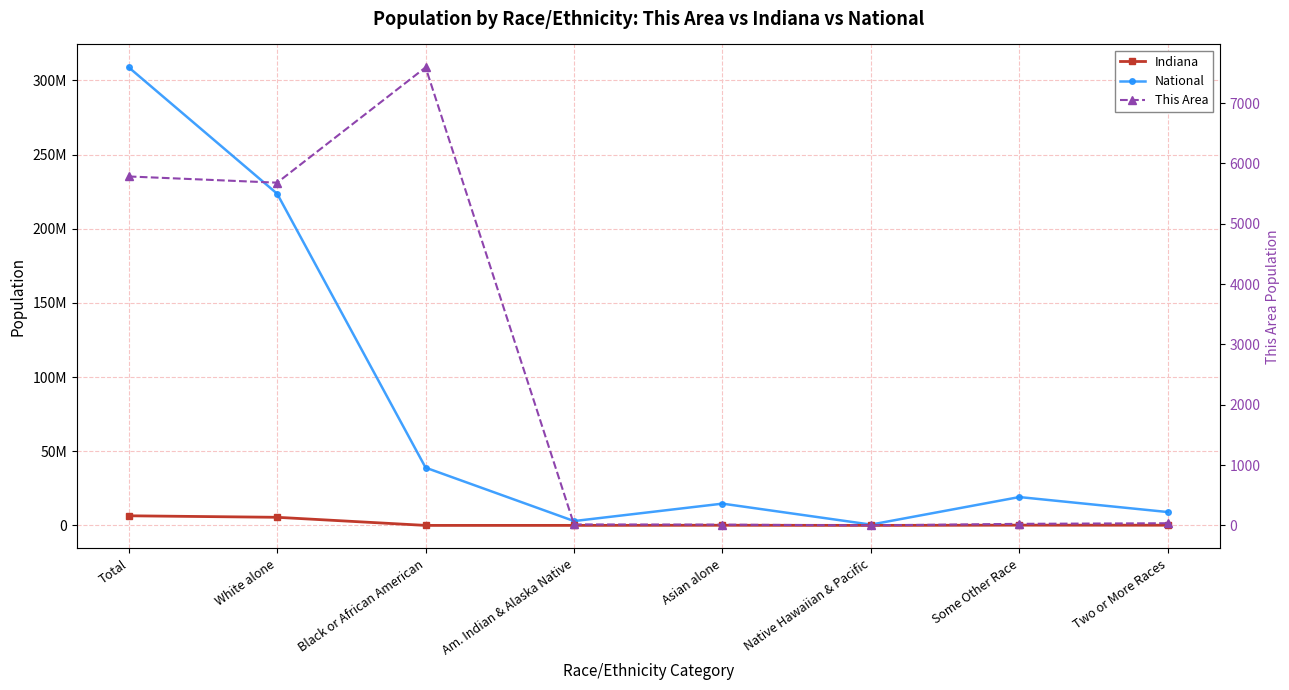

True or false: Indiana and National intersect in this chart.

False